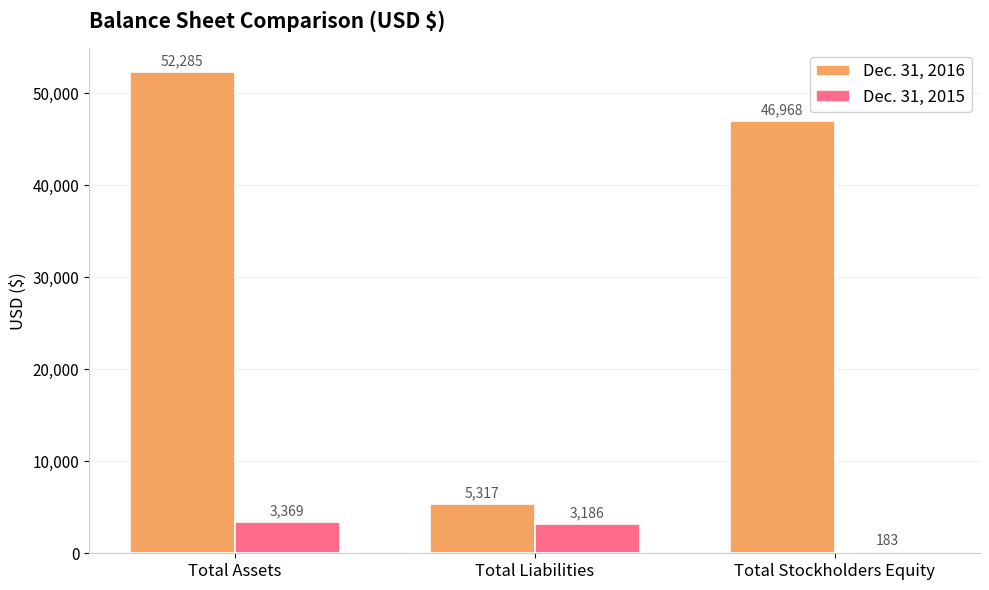

How many values in the Dec. 31, 2016 series are below 46968?

1